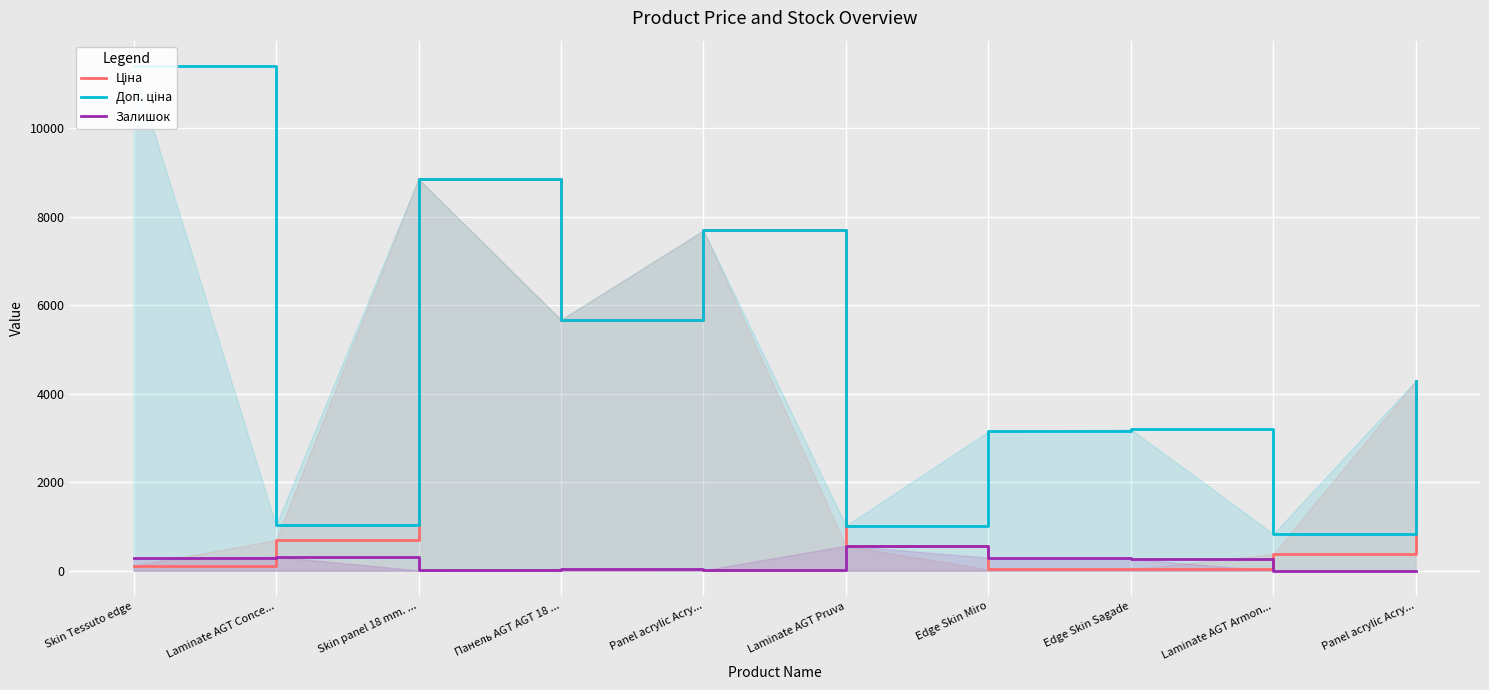

Which series changed the most between Laminate AGT Pruva and Edge Skin Miro?

Доп. ціна